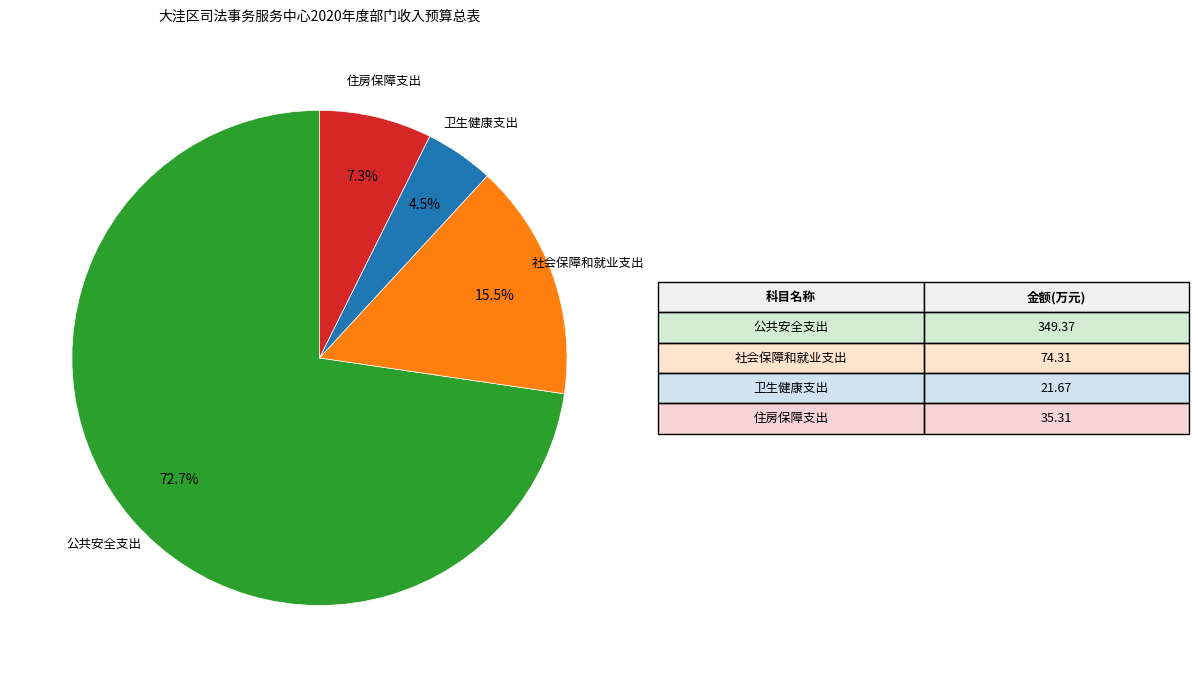

Which category has the smallest portion of the pie?

卫生健康支出